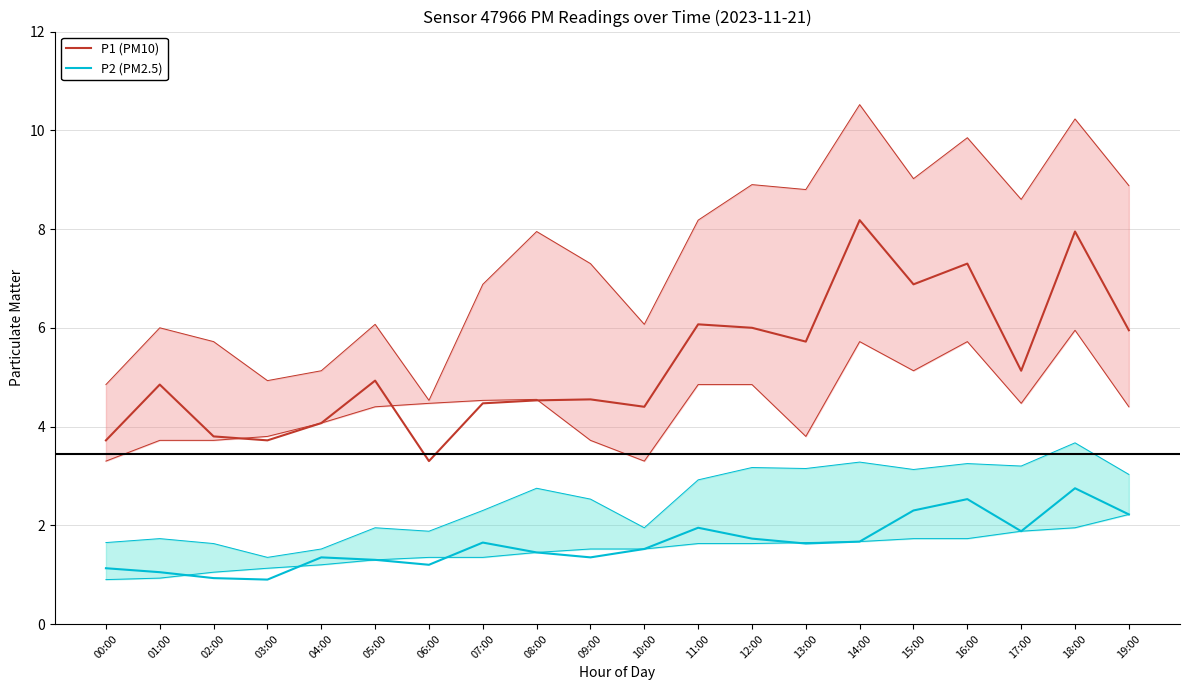

At 09:00, list the series in order from smallest to largest.

P2 (PM2.5), P1 (PM10)